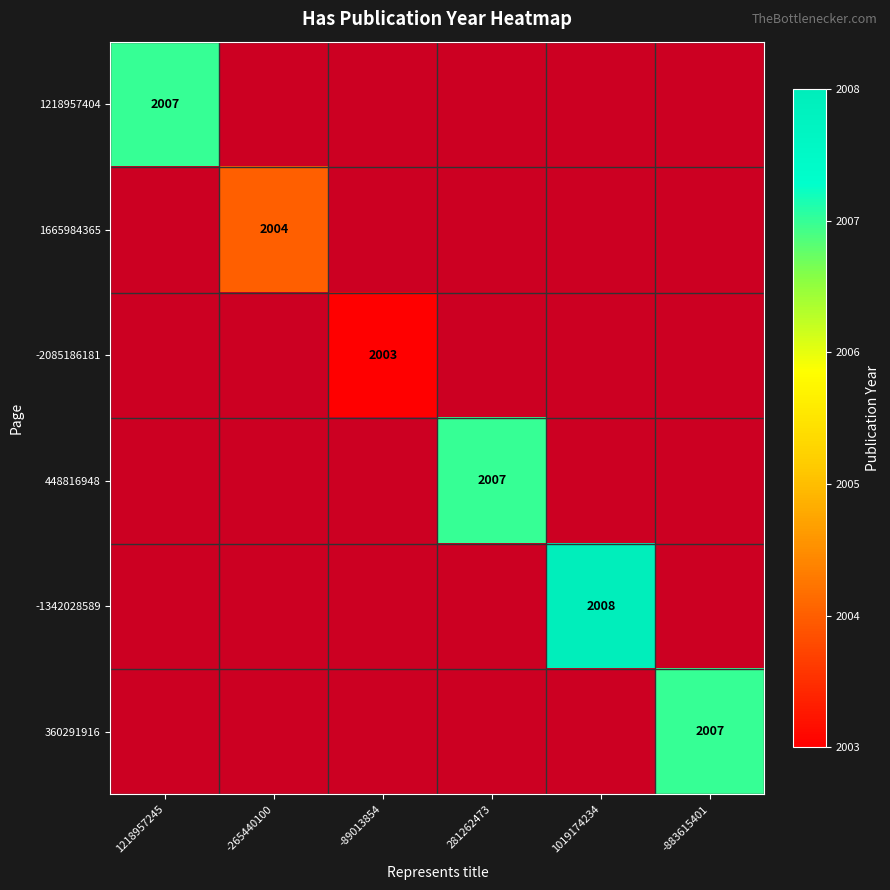

At how many categories does at least one series exceed 2003?

5